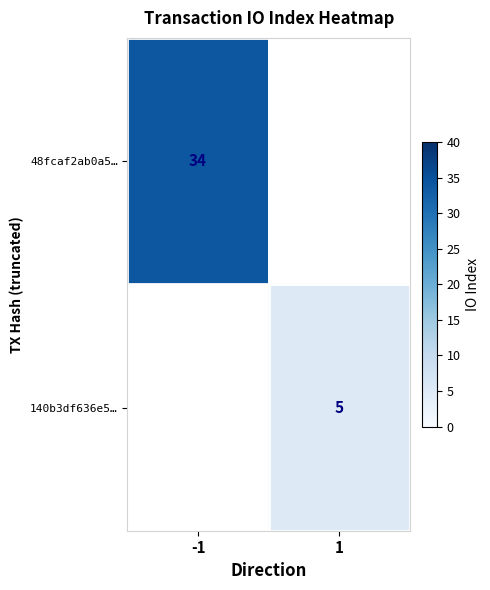

What is the maximum value shown in the chart?

34.0